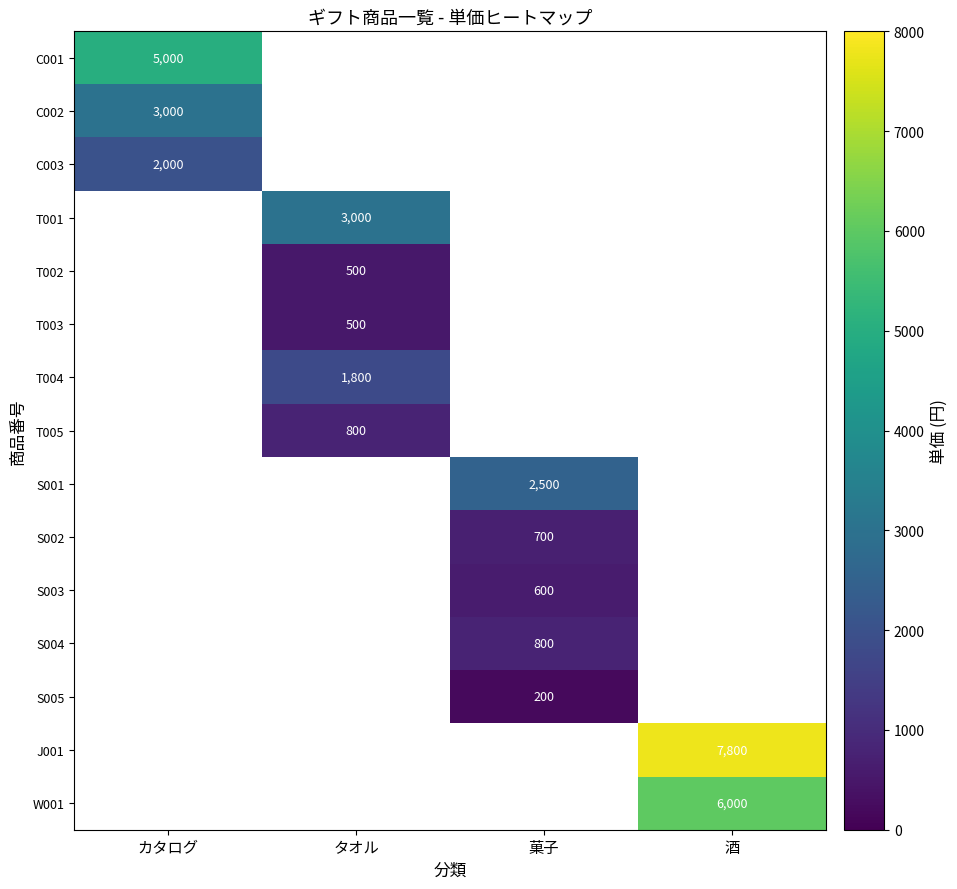

Is it true that C003 equals 2000 at カタログ?

True